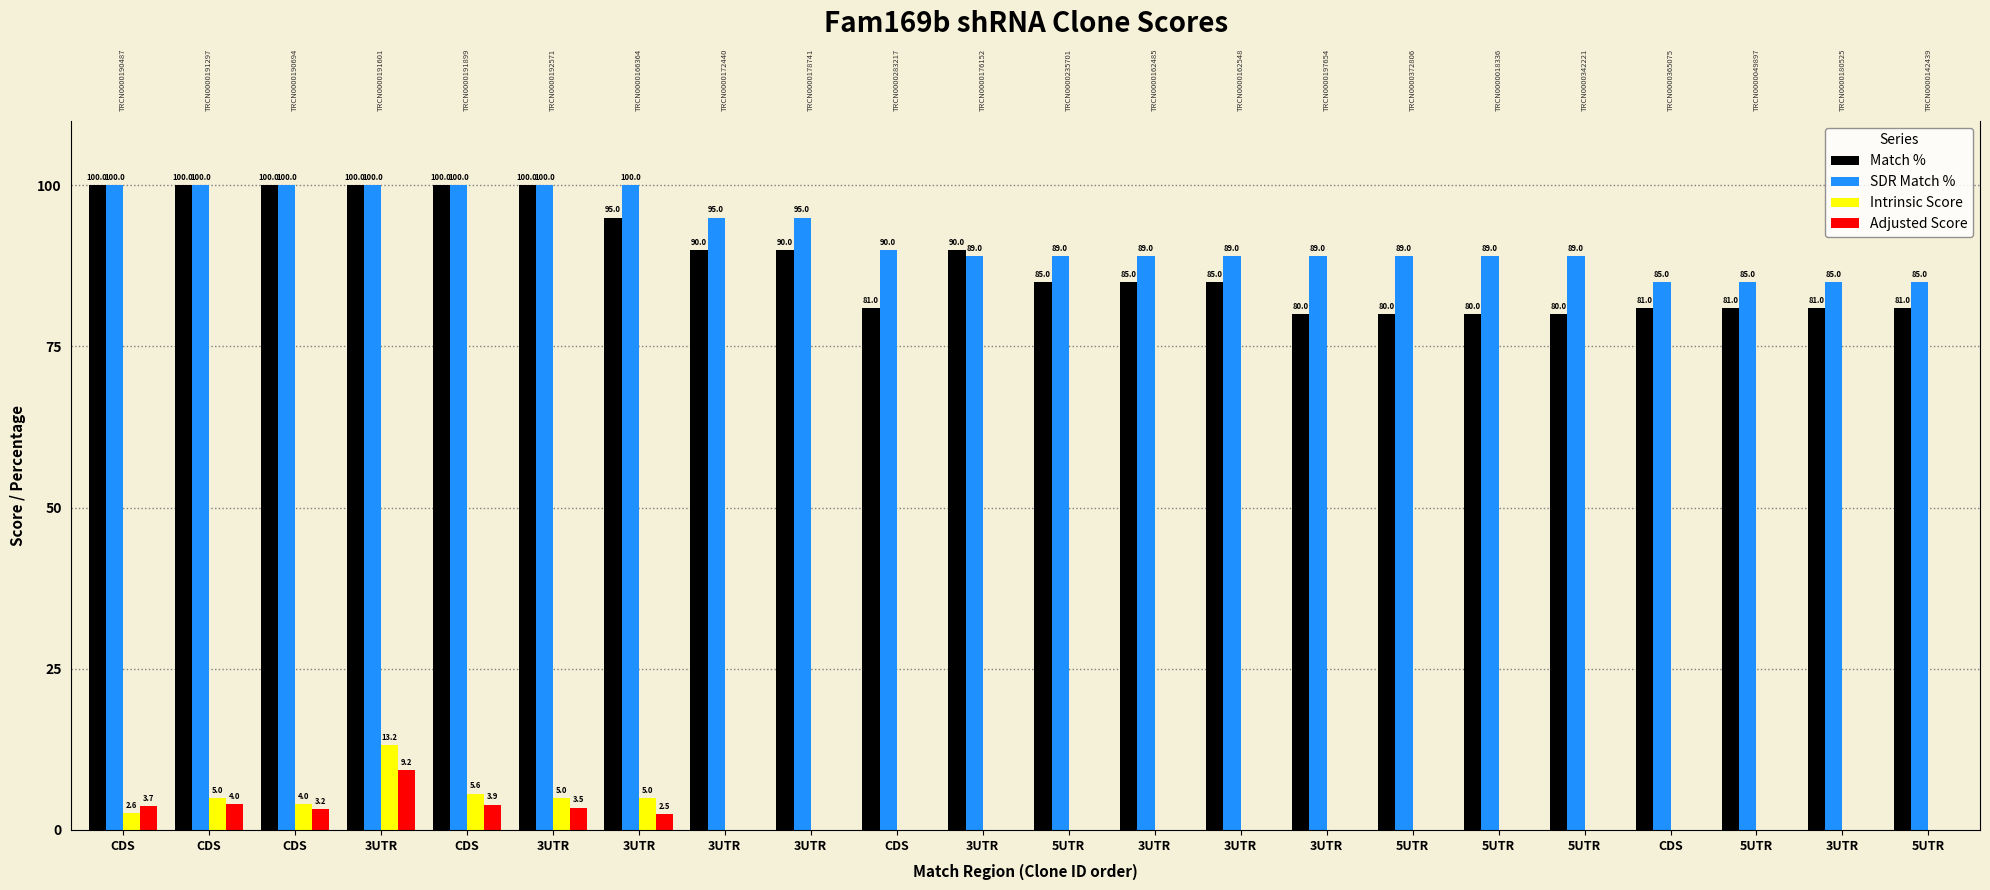

Reading left to right, list all the values displayed in this chart.

Match %: 100.0	100.0	100.0	100.0	100.0	100.0	95.0	90.0	90.0	81.0	90.0	85.0	85.0	85.0	80.0	80.0	80.0	80.0	81.0	81.0	81.0	81.0
SDR Match %: 100.0	100.0	100.0	100.0	100.0	100.0	100.0	95.0	95.0	90.0	89.0	89.0	89.0	89.0	89.0	89.0	89.0	89.0	85.0	85.0	85.0	85.0
Intrinsic Score: 2.6	5.0	4.0	13.2	5.6	5.0	5.0	0.0	0.0	0.0	0.0	0.0	0.0	0.0	0.0	0.0	0.0	0.0	0.0	0.0	0.0	0.0
Adjusted Score: 3.7	4.0	3.2	9.2	3.9	3.5	2.5	0.0	0.0	0.0	0.0	0.0	0.0	0.0	0.0	0.0	0.0	0.0	0.0	0.0	0.0	0.0